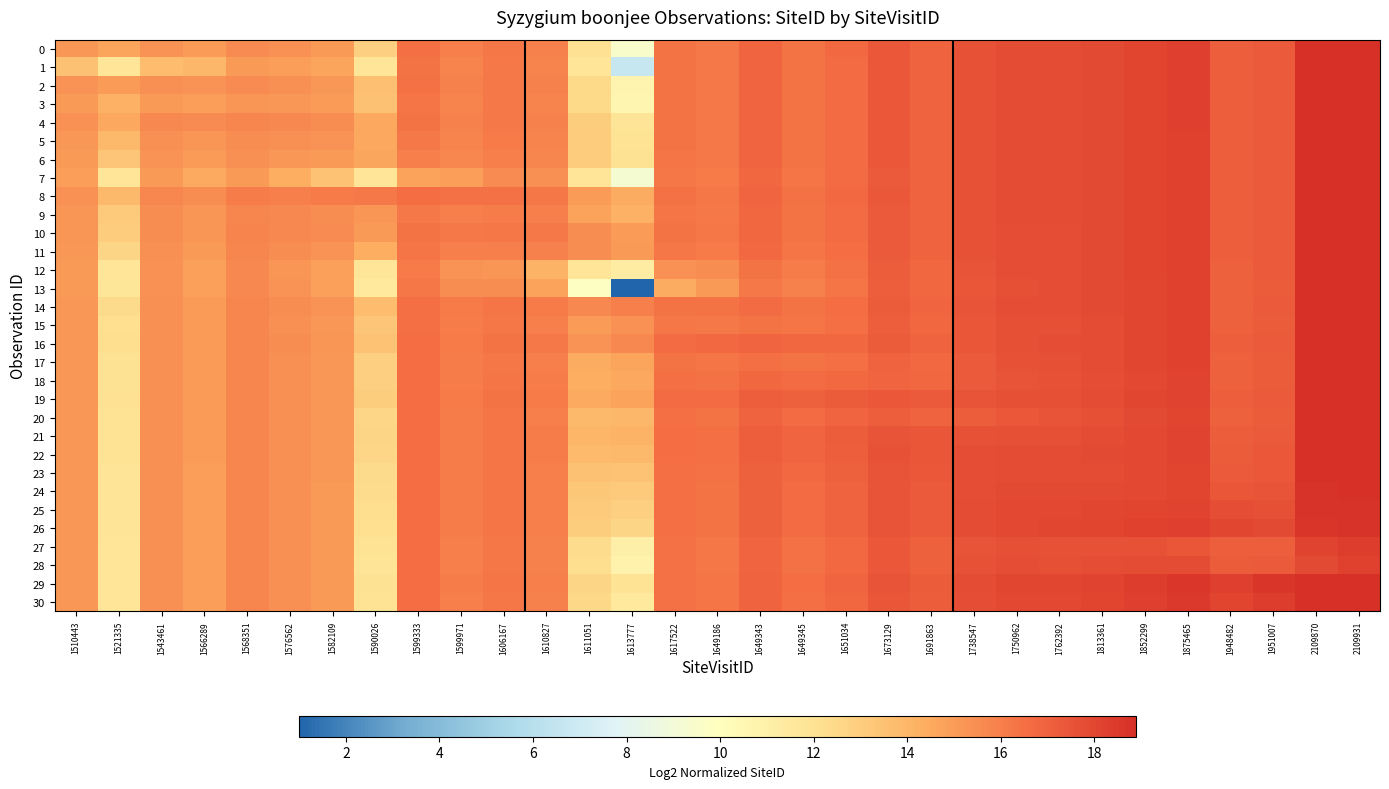

At 1599333, list the series in order from smallest to largest.

7, 6, 12, 9, 5, 13, 11, 3, 4, 1, 10, 2, 0, 15, 14, 17, 8, 27, 28, 18, 30, 29, 20, 26, 25, 24, 23, 22, 21, 16, 19